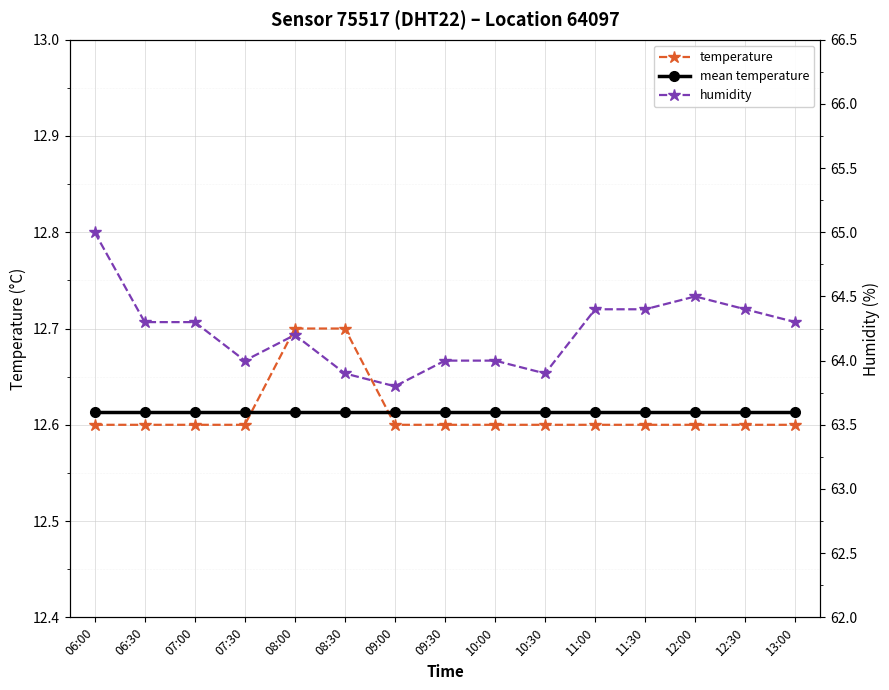

What is the label of the 4th point from the left?

07:30